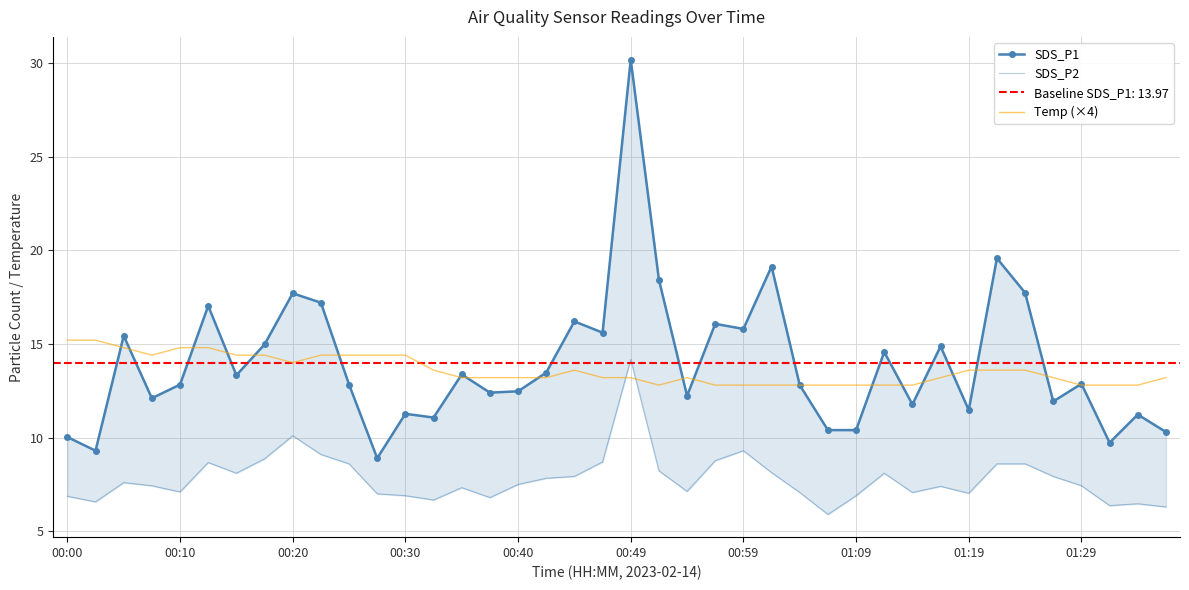

Where is the first local maximum for Temp (×4)?

18